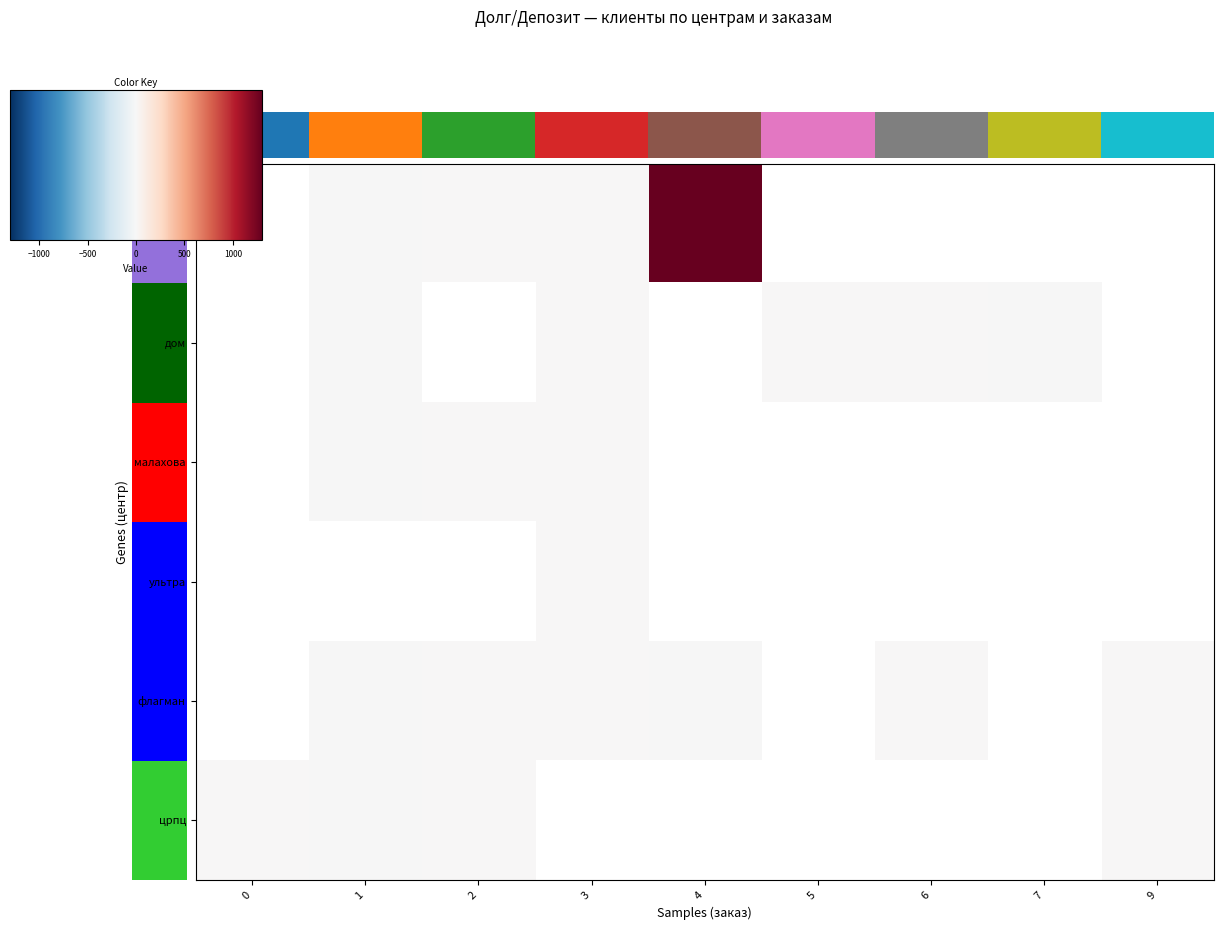

What is the smallest value displayed?

-0.7